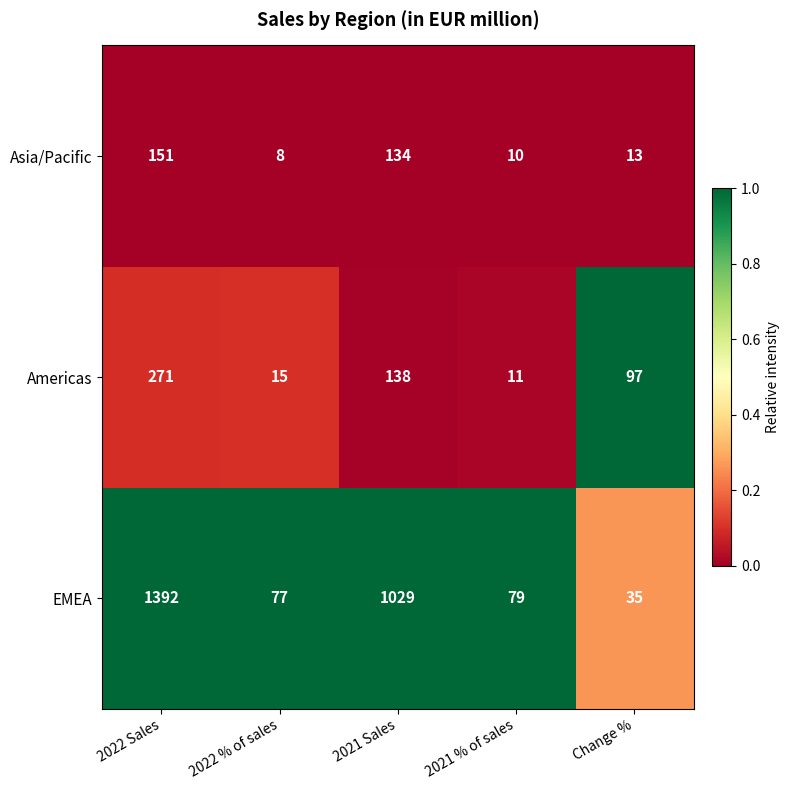

How many series are shown in this chart?

3